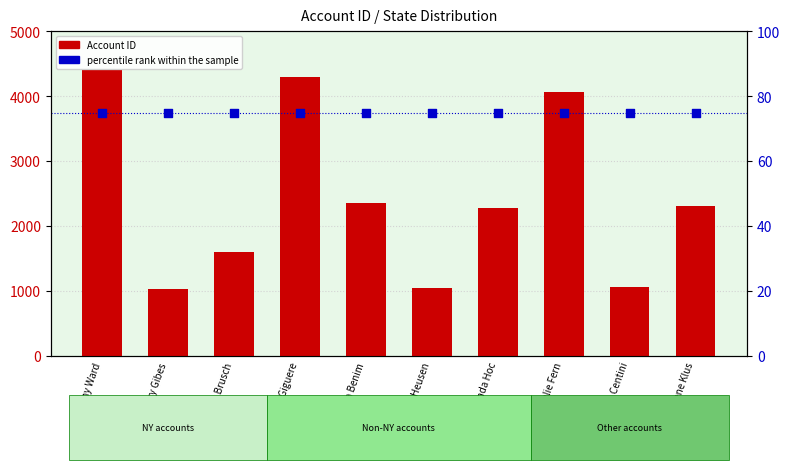

At which category is the sum across all series the highest?

Tammy Ward